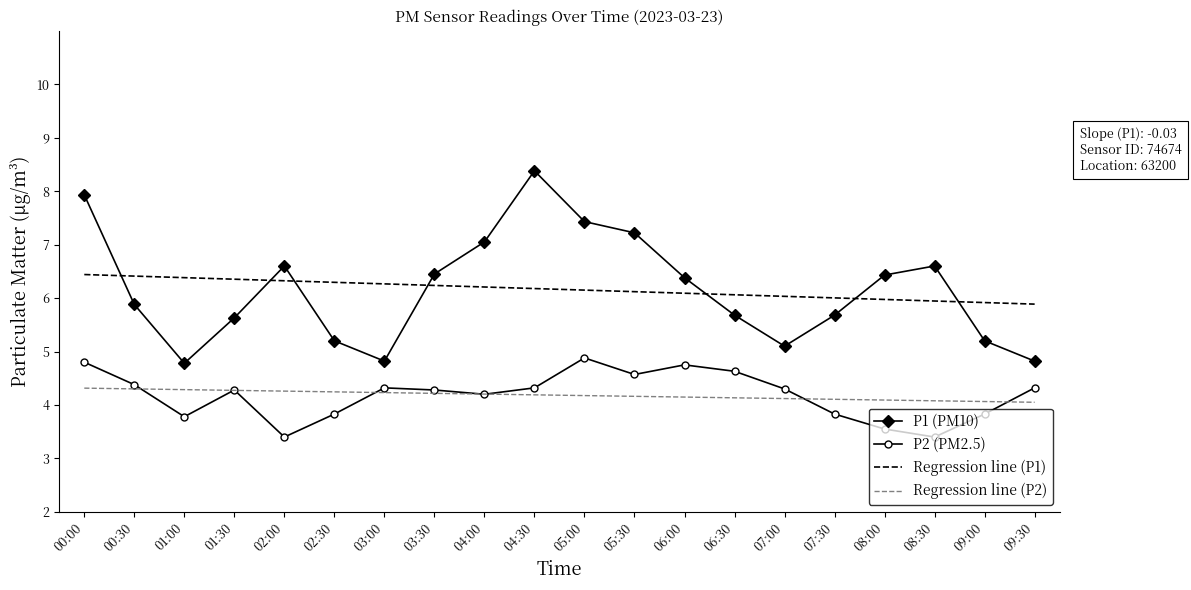

How many distinct data groups are displayed?

4